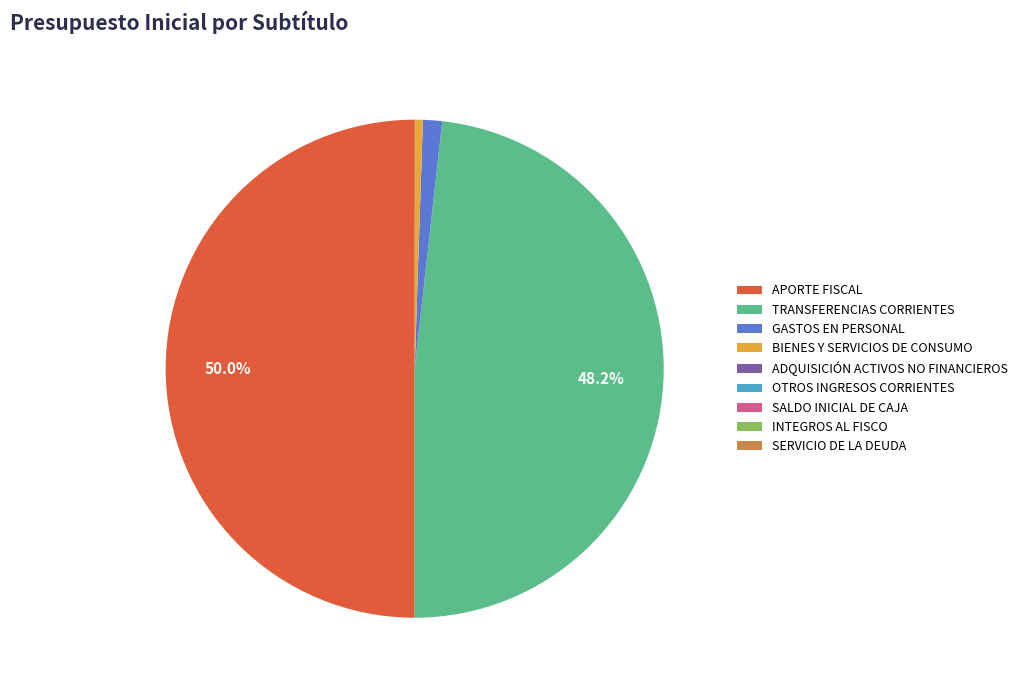

Approximately how many times larger is the value at TRANSFERENCIAS CORRIENTES compared to BIENES Y SERVICIOS DE CONSUMO?

93.7